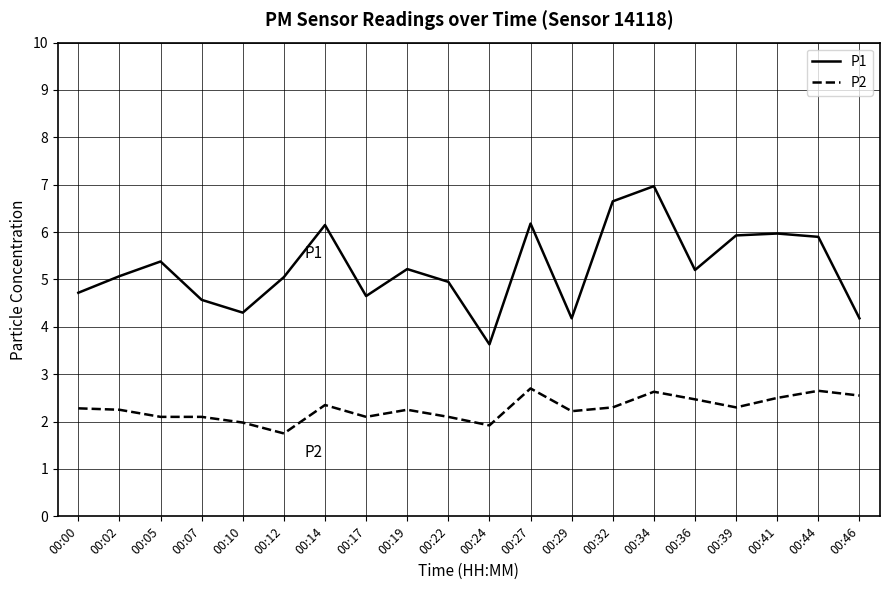

What is the difference between the maximum and minimum values in the P1 series?

3.3